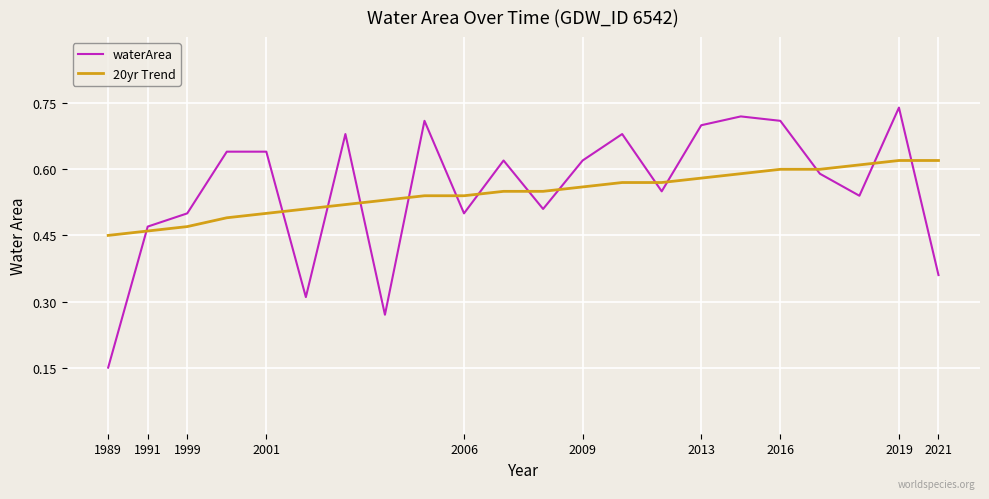

List the series in order of their peak value, highest first.

waterArea, 20yr Trend